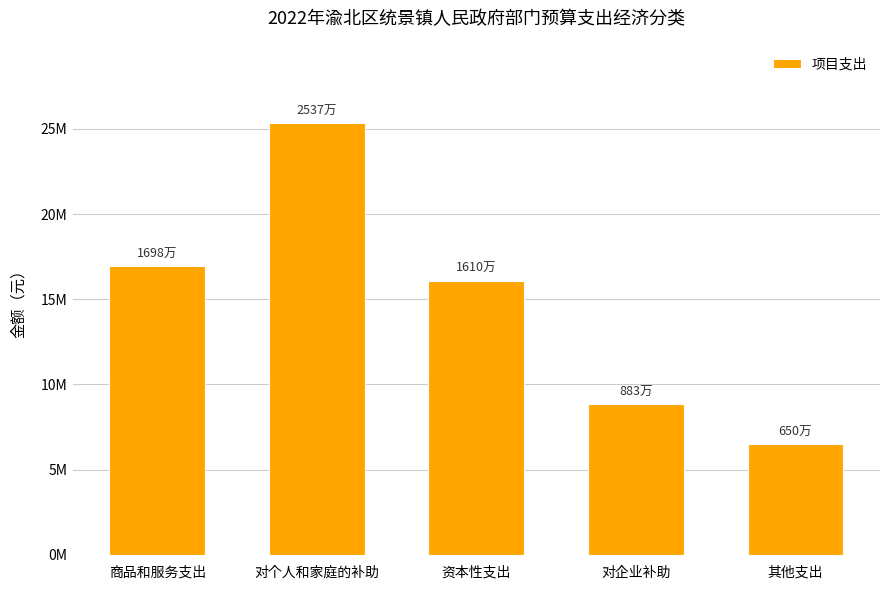

What is the minimum value shown in the chart?

6500000.0